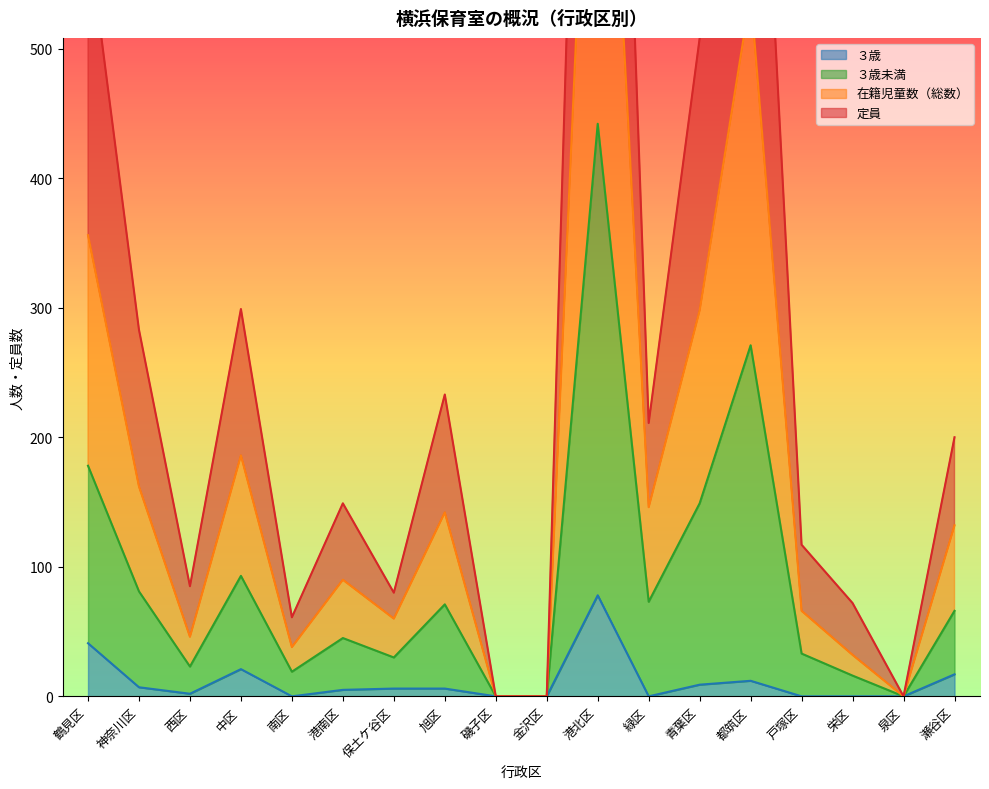

True or false: 定員 and ３歳 cross at least once.

False